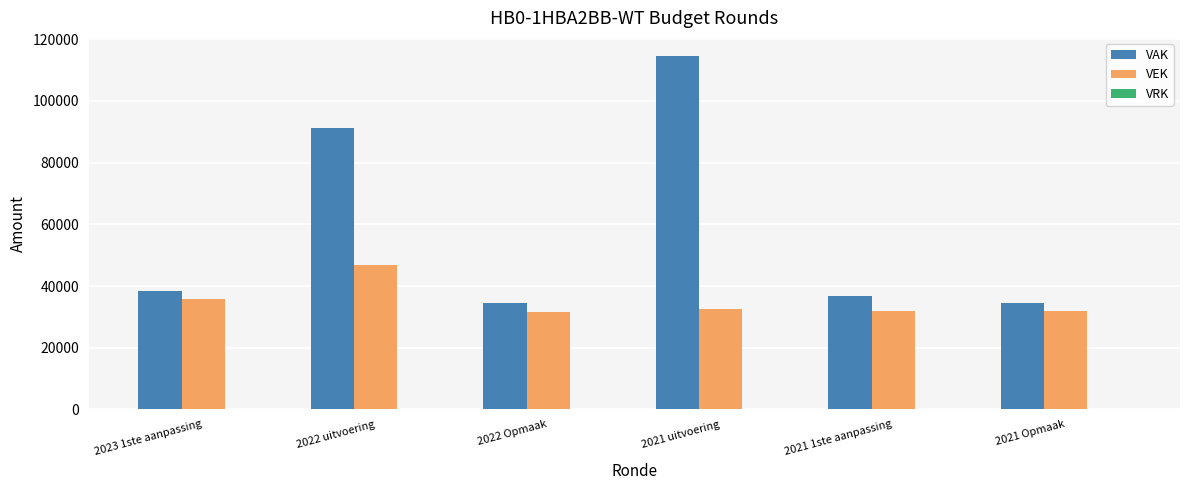

What is the label of the 1st bar from the left?

2023 1ste aanpassing